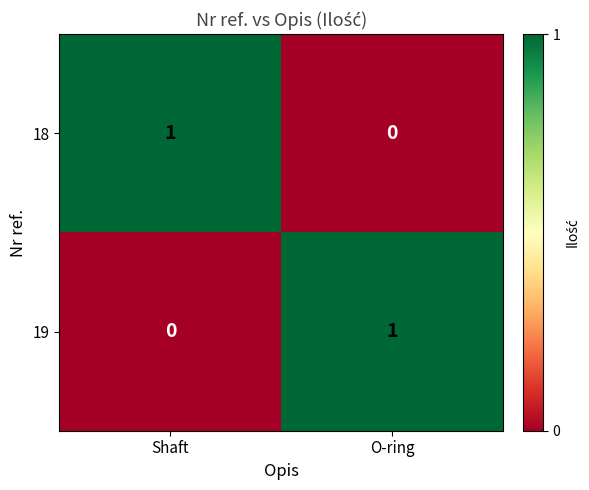

True or false: 19 has a value of 1 at O-ring.

True